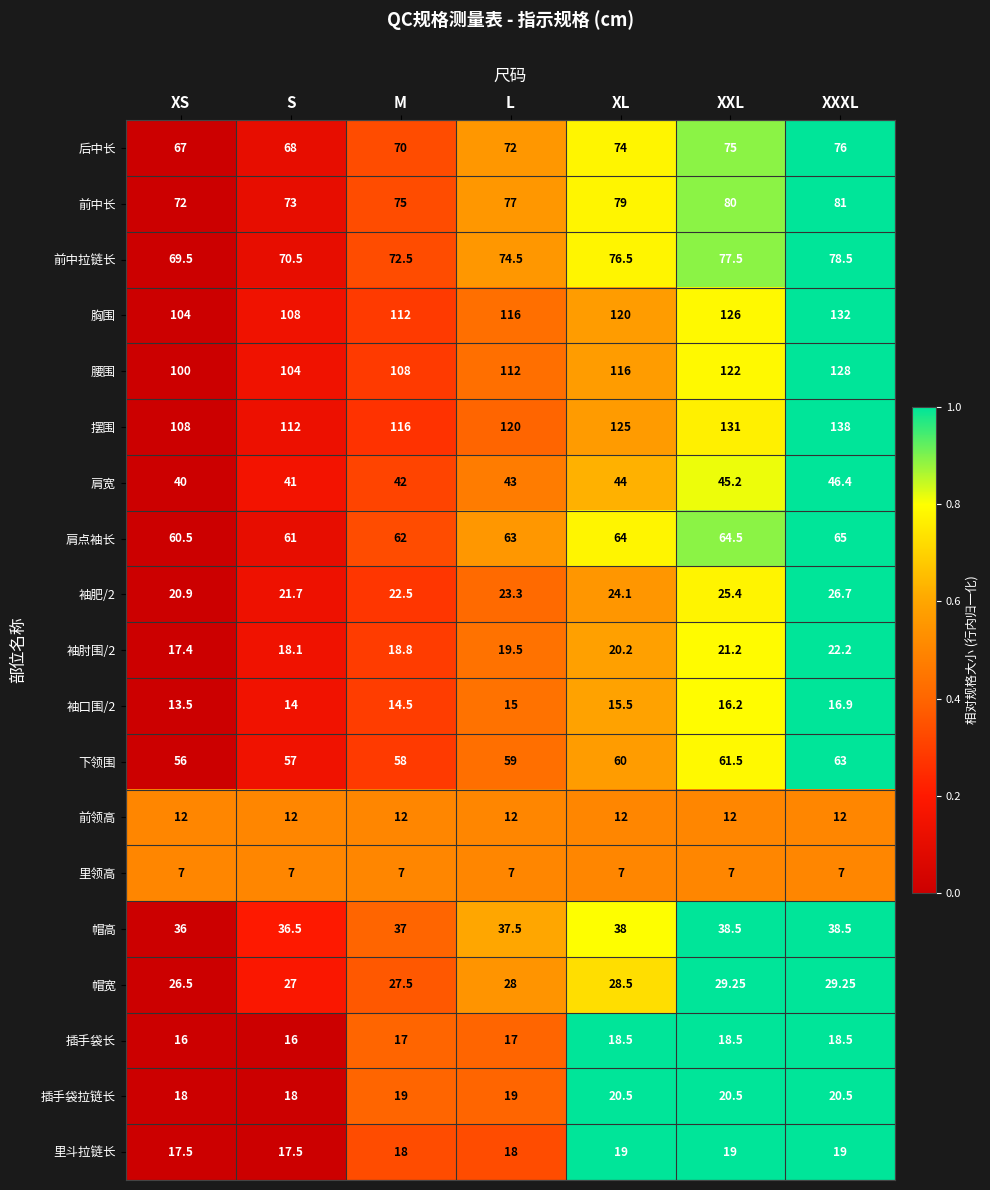

What is the maximum value shown in the chart?

138.0